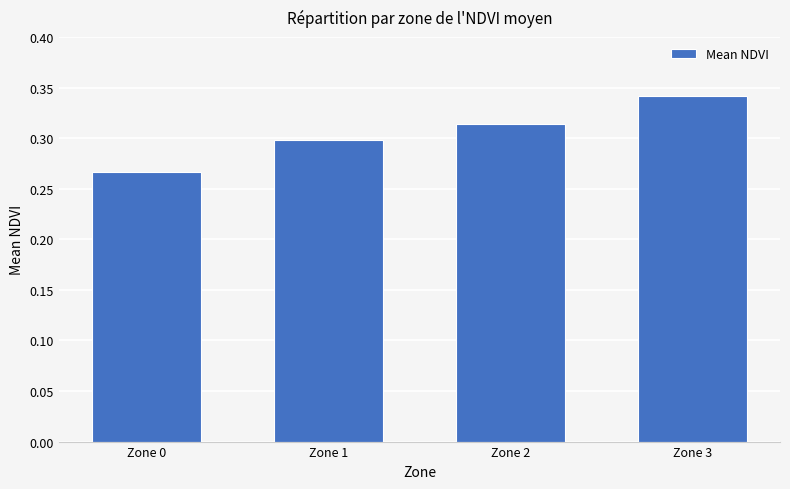

List the labels in order of value, largest first.

Zone 3, Zone 2, Zone 1, Zone 0